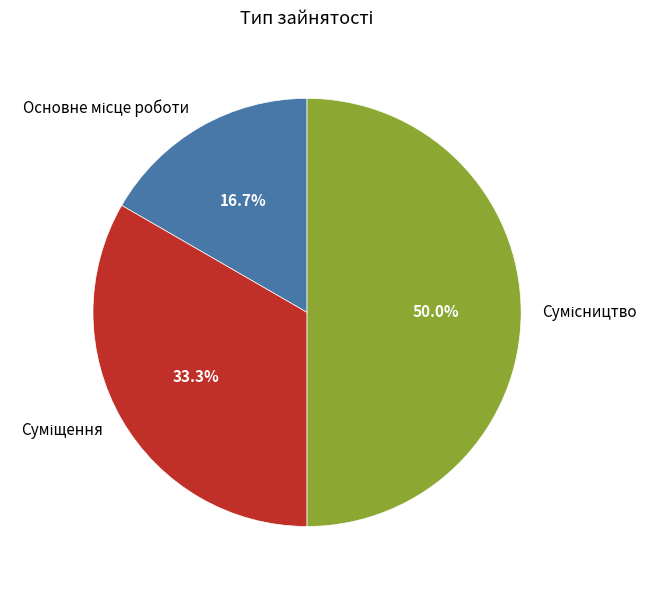

The Основне місце роботи slice represents 17% of the pie. True or false?

True